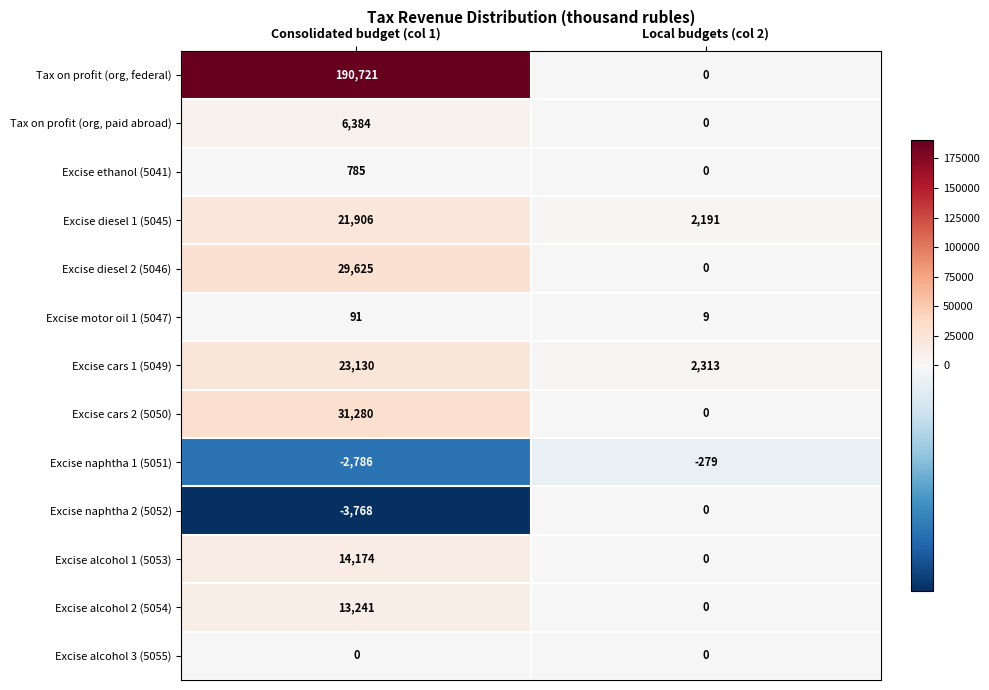

Which series has the largest total across all categories?

Tax on profit (org, federal)